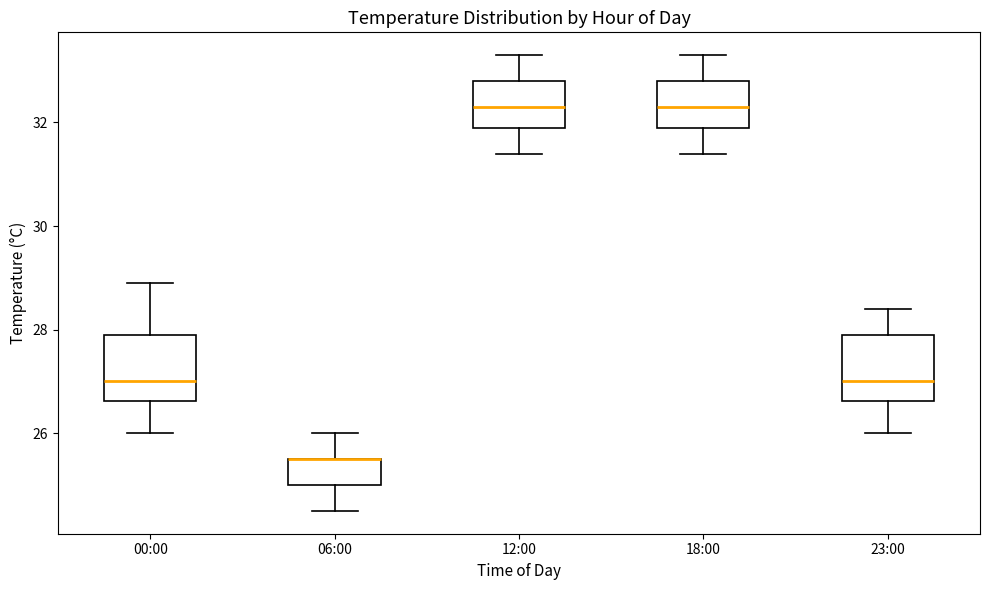

Reading left to right, transcribe this box plot: for each box, give where its median line is, the range the box spans, and where its two whiskers end, as read against the y-axis. The values are not printed on the chart, so give them approximately, as read against the axis.

00:00: median 27.0, box 26.6 to 28.0, whiskers 26.0 to 29.0
06:00: median 25.6 (drawn on the box's upper edge), box 25.0 to 25.6, whiskers 24.6 to 26.0
12:00: median 32.4, box 32.0 to 32.8, whiskers 31.4 to 33.4
18:00: median 32.4, box 32.0 to 32.8, whiskers 31.4 to 33.4
23:00: median 27.0, box 26.6 to 28.0, whiskers 26.0 to 28.4